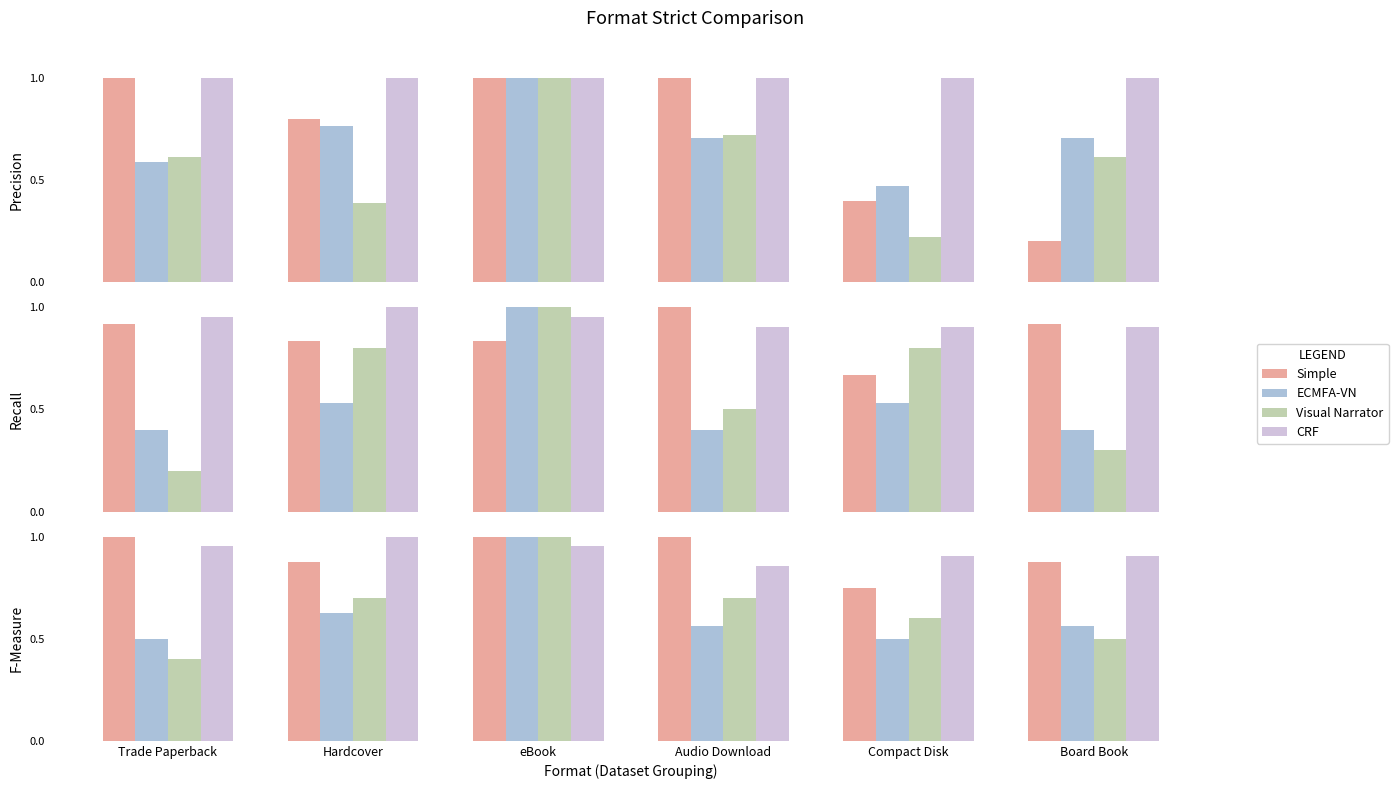

At which category does the chart reach its peak across all series?

Trade Paperback